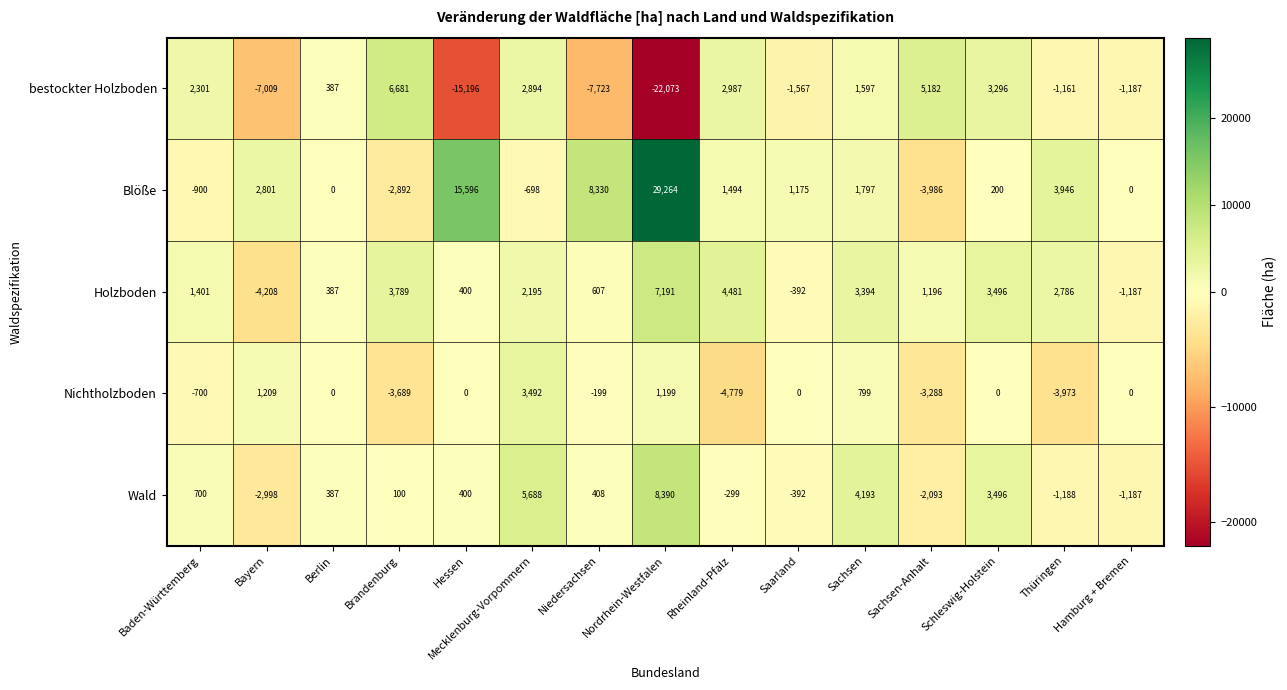

Between Nordrhein-Westfalen and Thüringen, which series saw the biggest shift?

Blöße